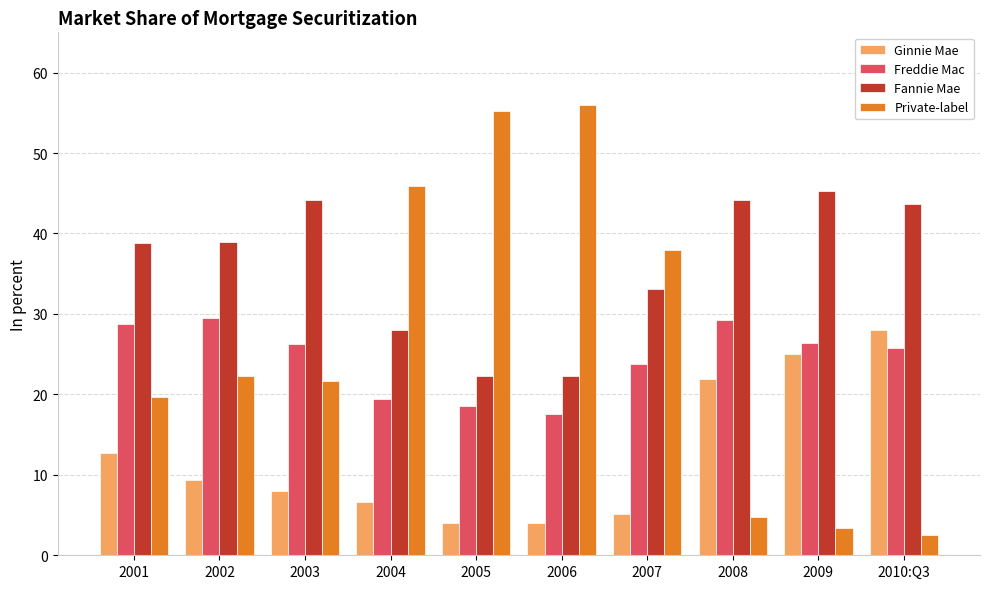

The Private-label series shows 21.6 at 2003. True or false?

True